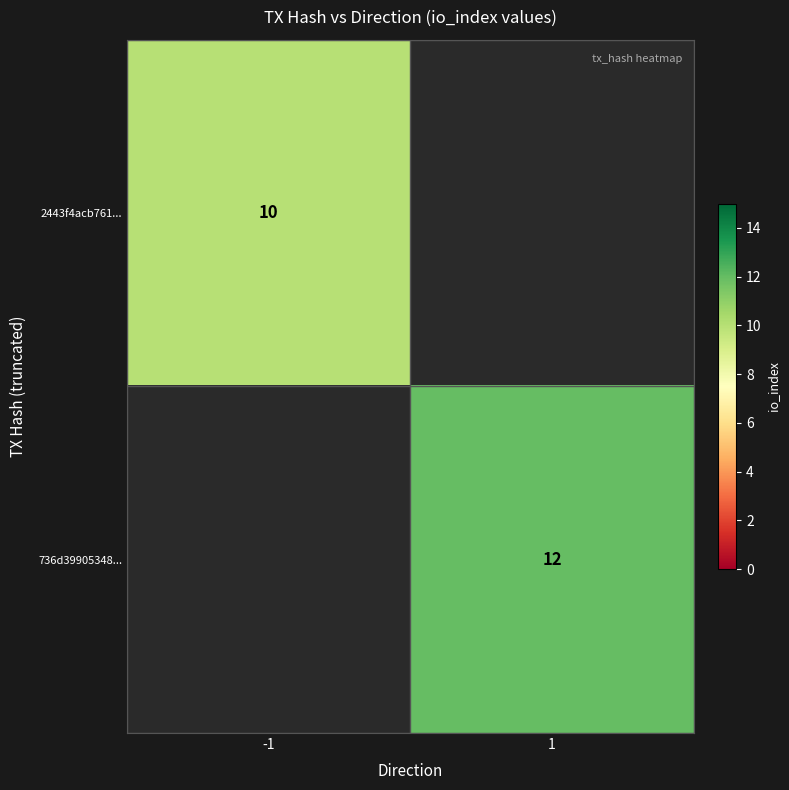

The value of 736d39905348... at 1 is 17. True or false?

False